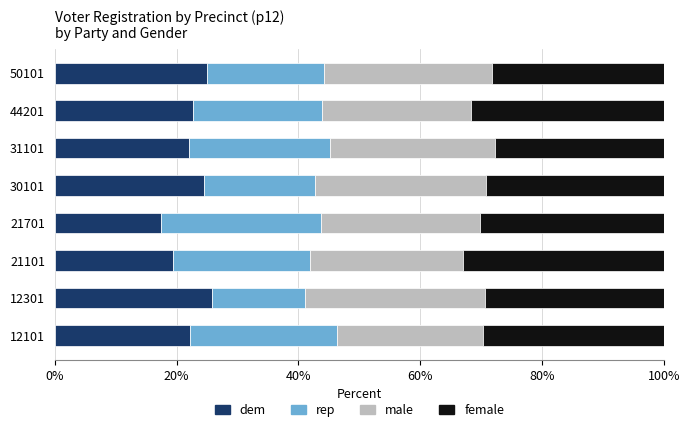

The dem series shows 31.3 at 44201. True or false?

False